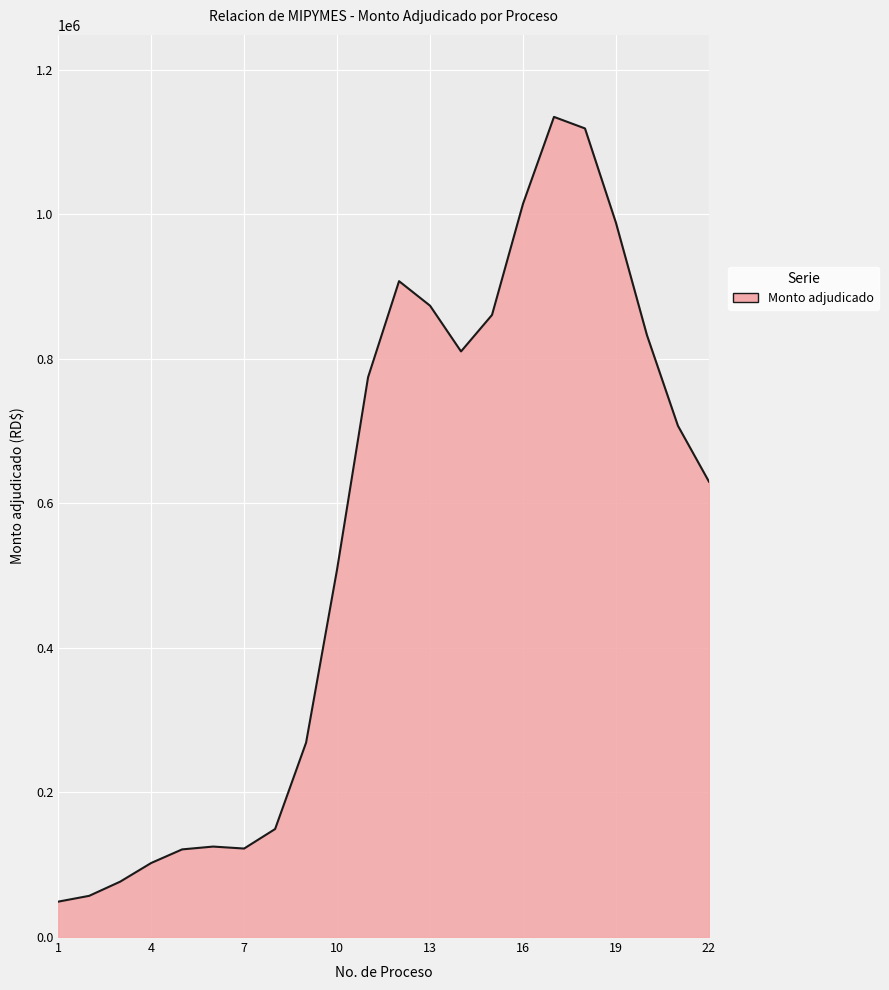

What is the greatest value displayed?

1134491.0